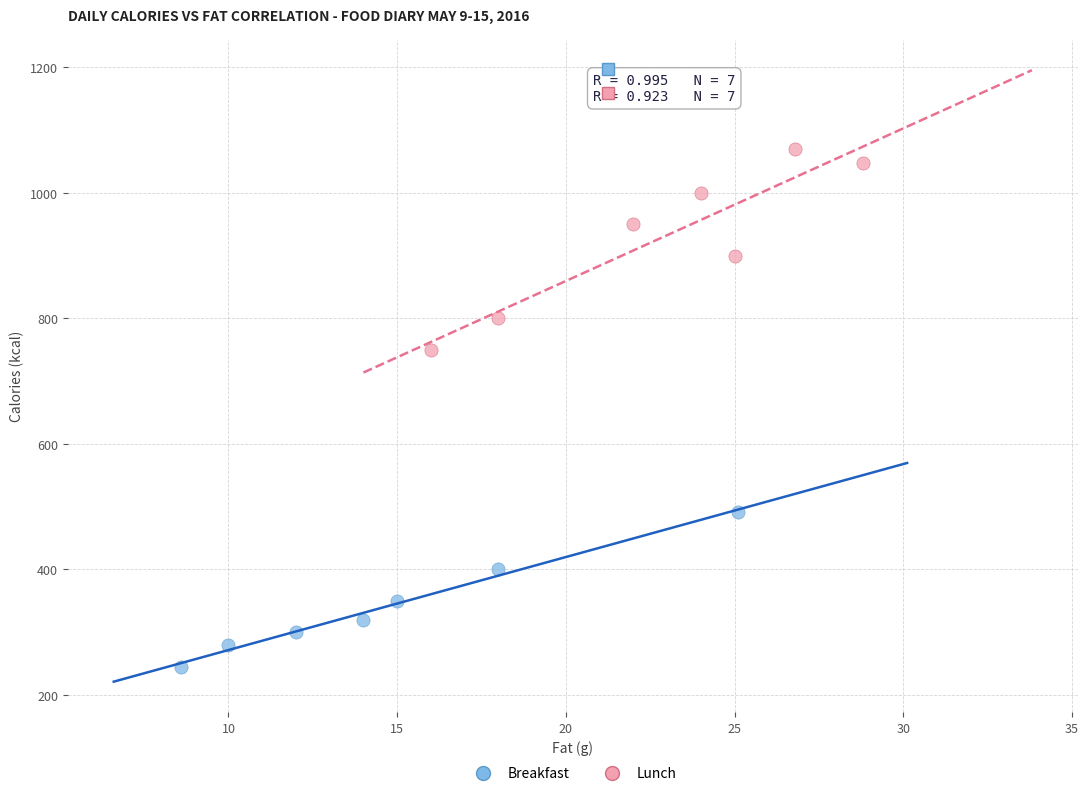

What are all the series names shown in the legend?

Breakfast, Lunch